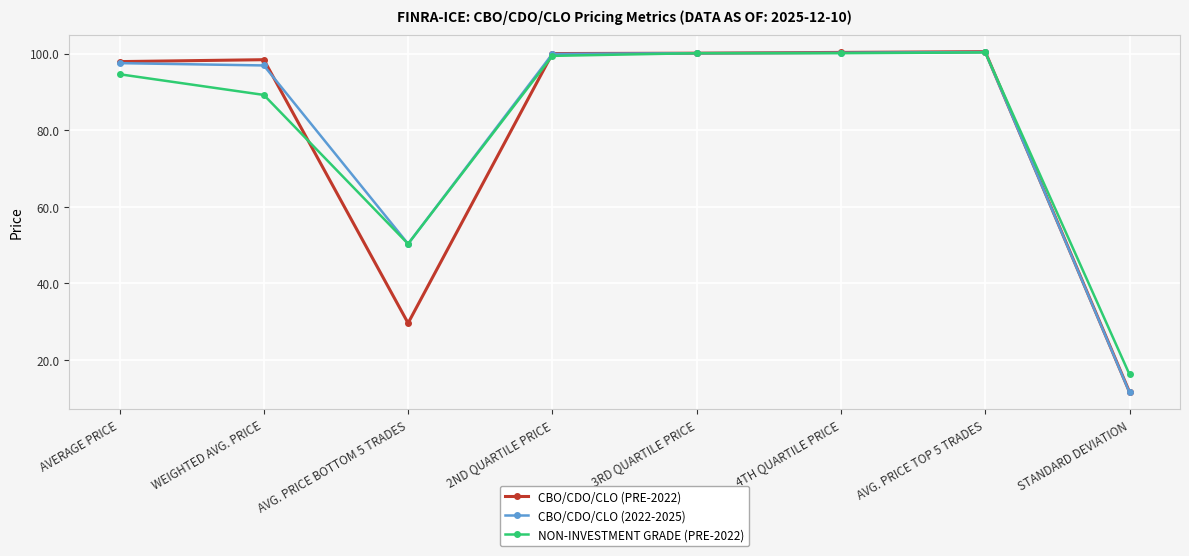

At which label is NON-INVESTMENT GRADE (PRE-2022) closest to 58?

AVG. PRICE BOTTOM 5 TRADES